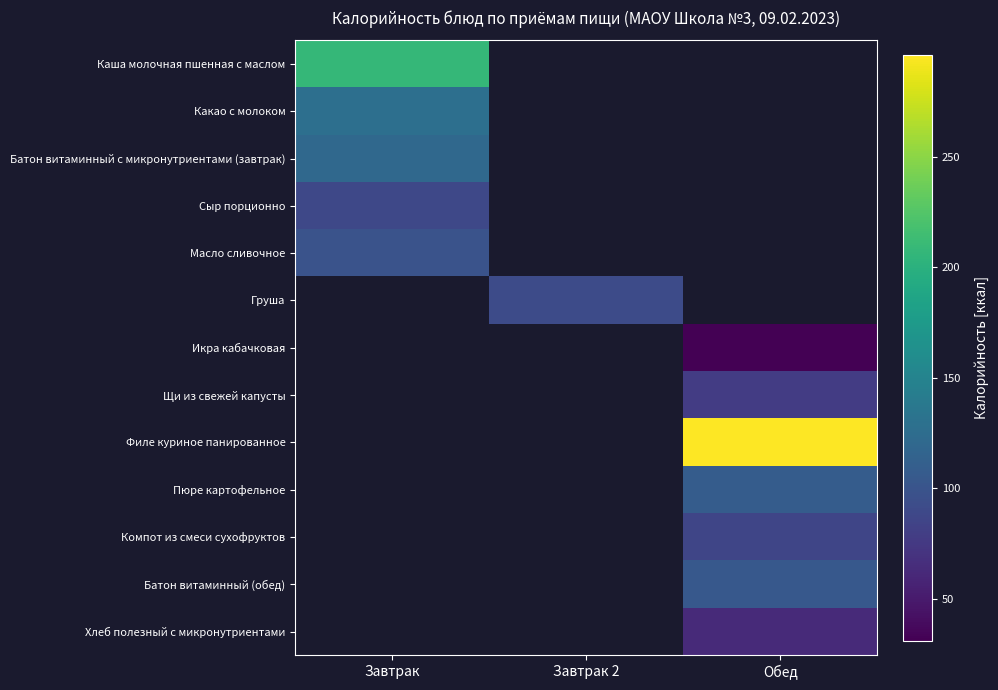

Reading left to right, what are all the values shown in this chart?

Каша молочная пшенная с маслом: Завтрак=207.0	Завтрак 2=0.0	Обед=0.0
Какао с молоком: Завтрак=128.0	Завтрак 2=0.0	Обед=0.0
Батон витаминный с микронутриентами (завтрак): Завтрак=120.4	Завтрак 2=0.0	Обед=0.0
Сыр порционно: Завтрак=88.0	Завтрак 2=0.0	Обед=0.0
Масло сливочное: Завтрак=99.0	Завтрак 2=0.0	Обед=0.0
Груша: Завтрак=0.0	Завтрак 2=92.0	Обед=0.0
Икра кабачковая: Завтрак=0.0	Завтрак 2=0.0	Обед=31.0
Щи из свежей капусты: Завтрак=0.0	Завтрак 2=0.0	Обед=78.0
Филе куриное панированное: Завтрак=0.0	Завтрак 2=0.0	Обед=296.0
Пюре картофельное: Завтрак=0.0	Завтрак 2=0.0	Обед=108.0
Компот из смеси сухофруктов: Завтрак=0.0	Завтрак 2=0.0	Обед=86.0
Батон витаминный (обед): Завтрак=0.0	Завтрак 2=0.0	Обед=104.0
Хлеб полезный с микронутриентами: Завтрак=0.0	Завтрак 2=0.0	Обед=63.0